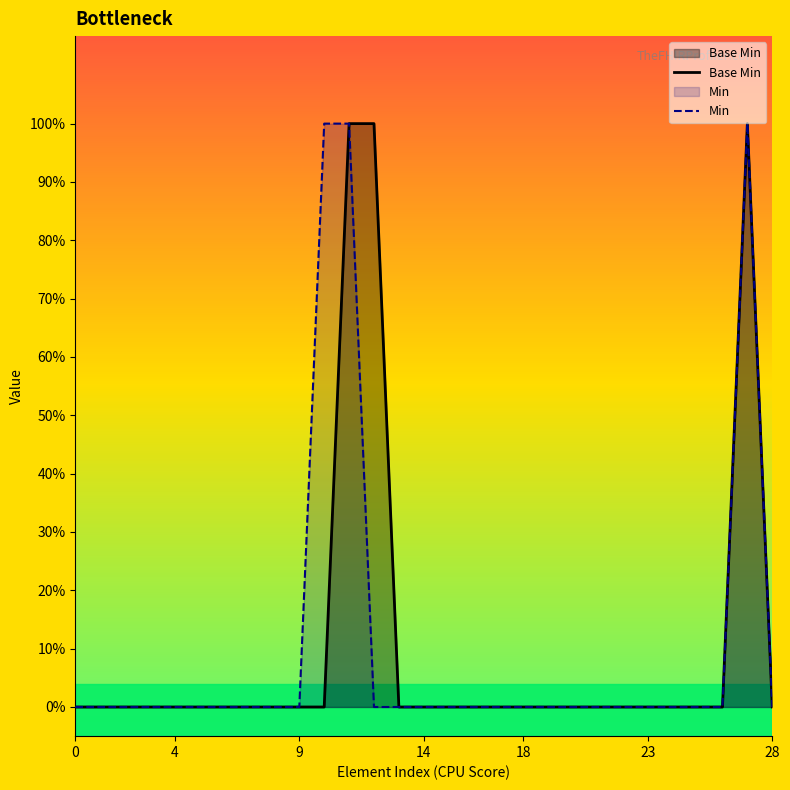

True or false: Base Min and Min intersect in this chart.

False